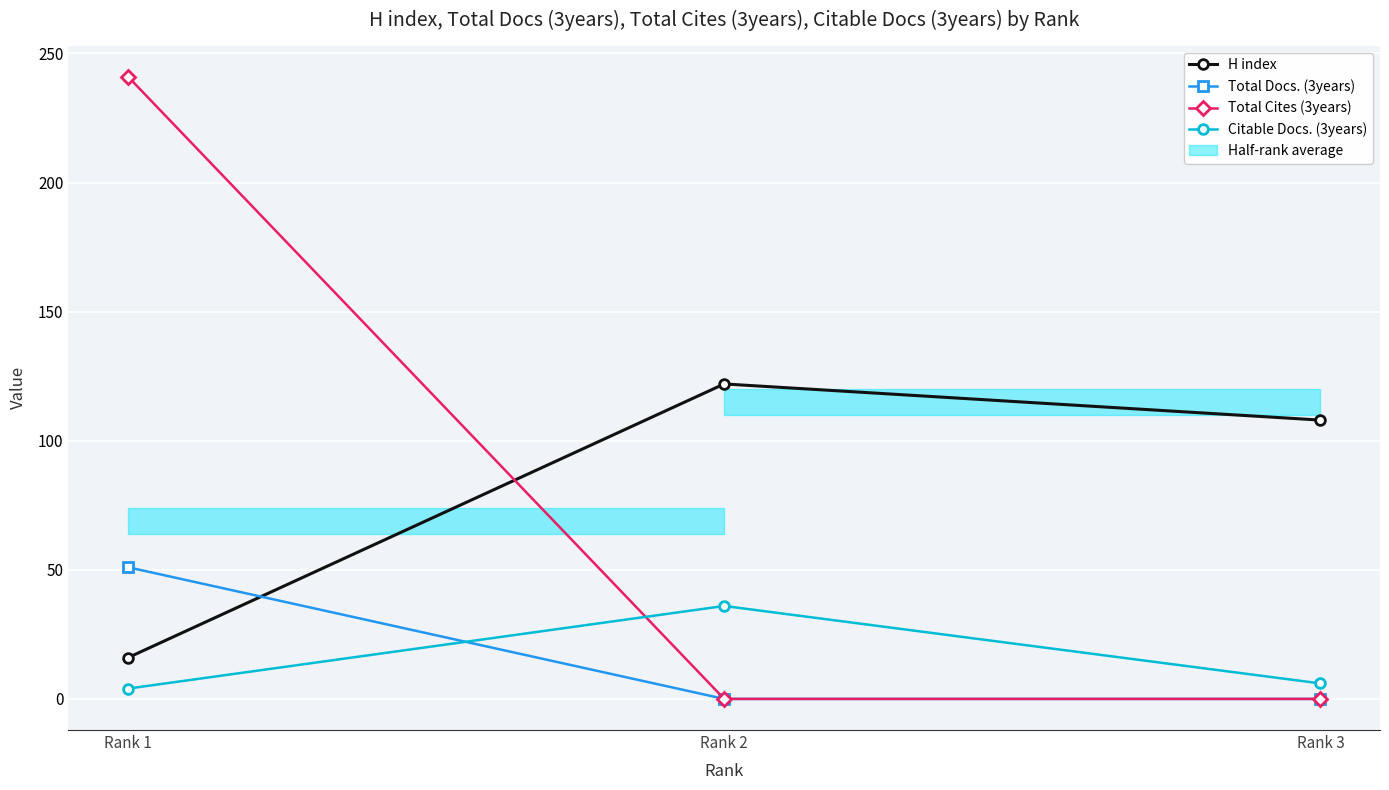

At which label is H index closest to 69?

Rank 3